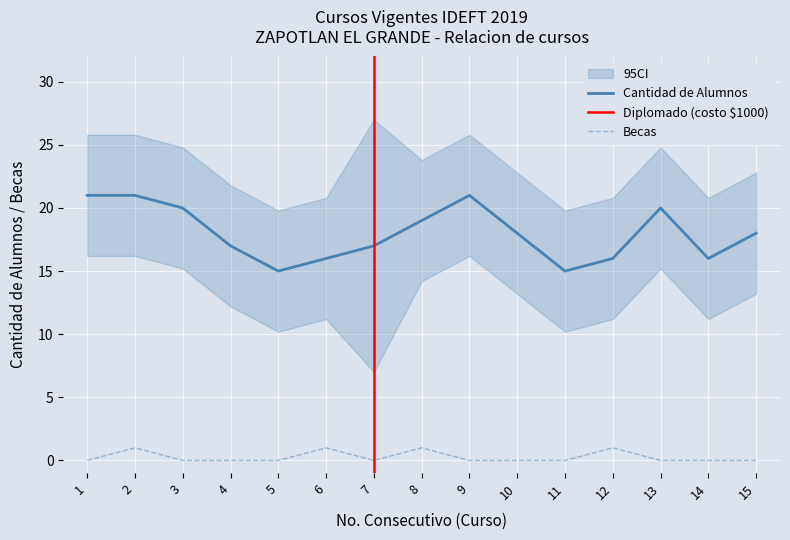

True or false: Becas and Cantidad de alumnos cross at least once.

False